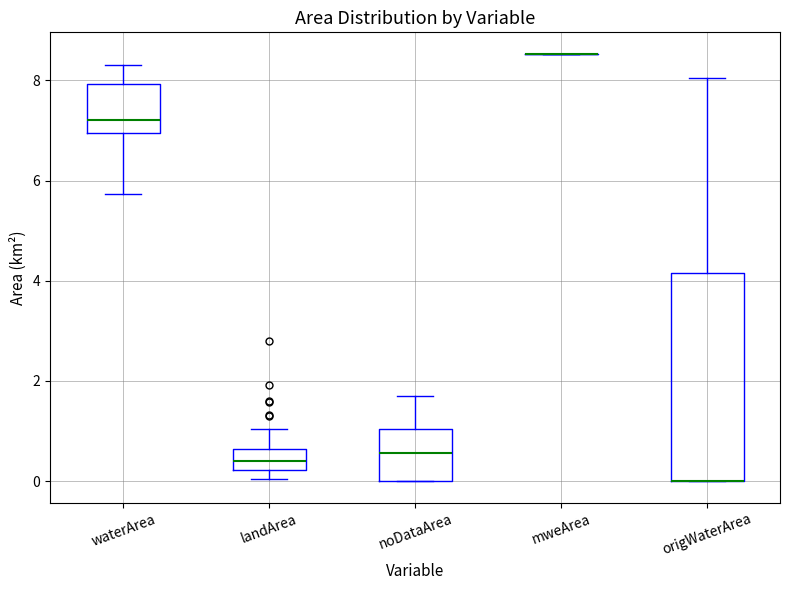

Reading left to right, transcribe this box plot: for each box, give where its median line is, the range the box spans, and where its two whiskers end, as read against the y-axis. The values are not printed on the chart, so give them approximately, as read against the axis.

waterArea: median 7.2, box 7.0 to 8.0, whiskers 5.8 to 8.4
landArea: median 0.4, box 0.2 to 0.6, whiskers 0.0 to 1.0
noDataArea: median 0.6, box 0.0 to 1.0, whiskers 0.0 to 1.8
mweArea: box collapsed to a line at 8.6, whiskers 8.6 to 8.6
origWaterArea: median 0.0 (drawn on the box's lower edge), box 0.0 to 4.2, whiskers 0.0 to 8.0